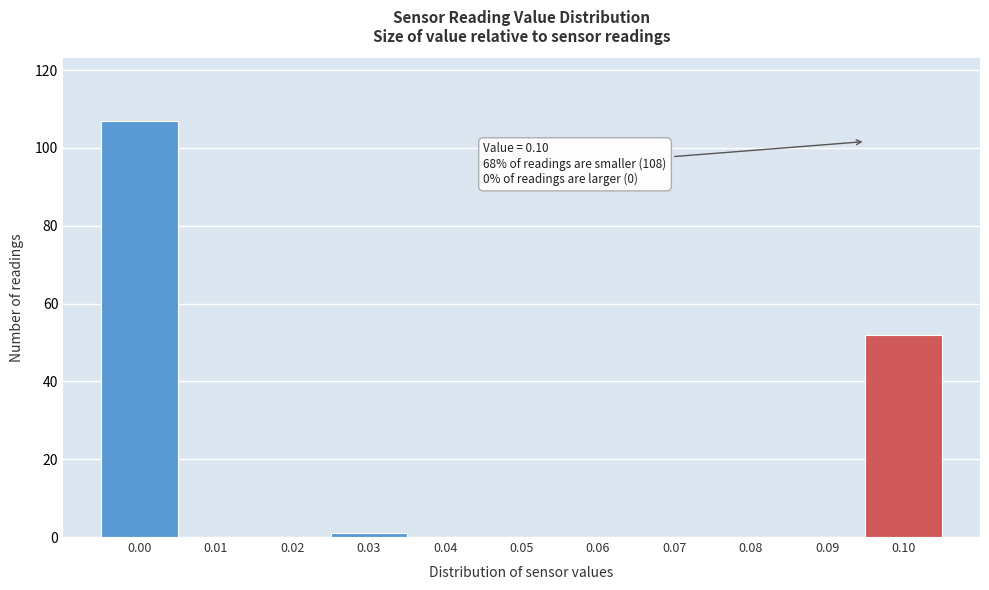

Reading left to right, extract all data points from this chart.

0.00=107	0.01=0	0.02=0	0.03=1	0.04=0	0.05=0	0.06=0	0.07=0	0.08=0	0.09=0	0.10=52